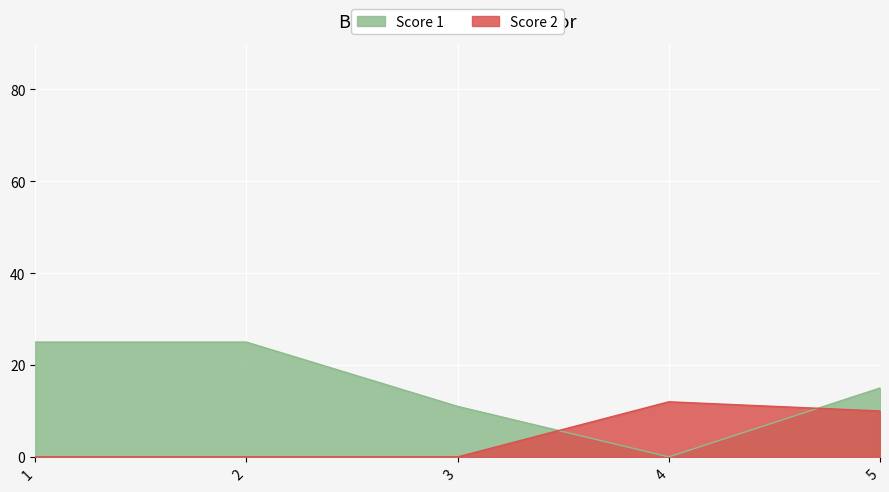

Which series ends up on top after the final intersection of Score 2 and Score 1?

Score 1